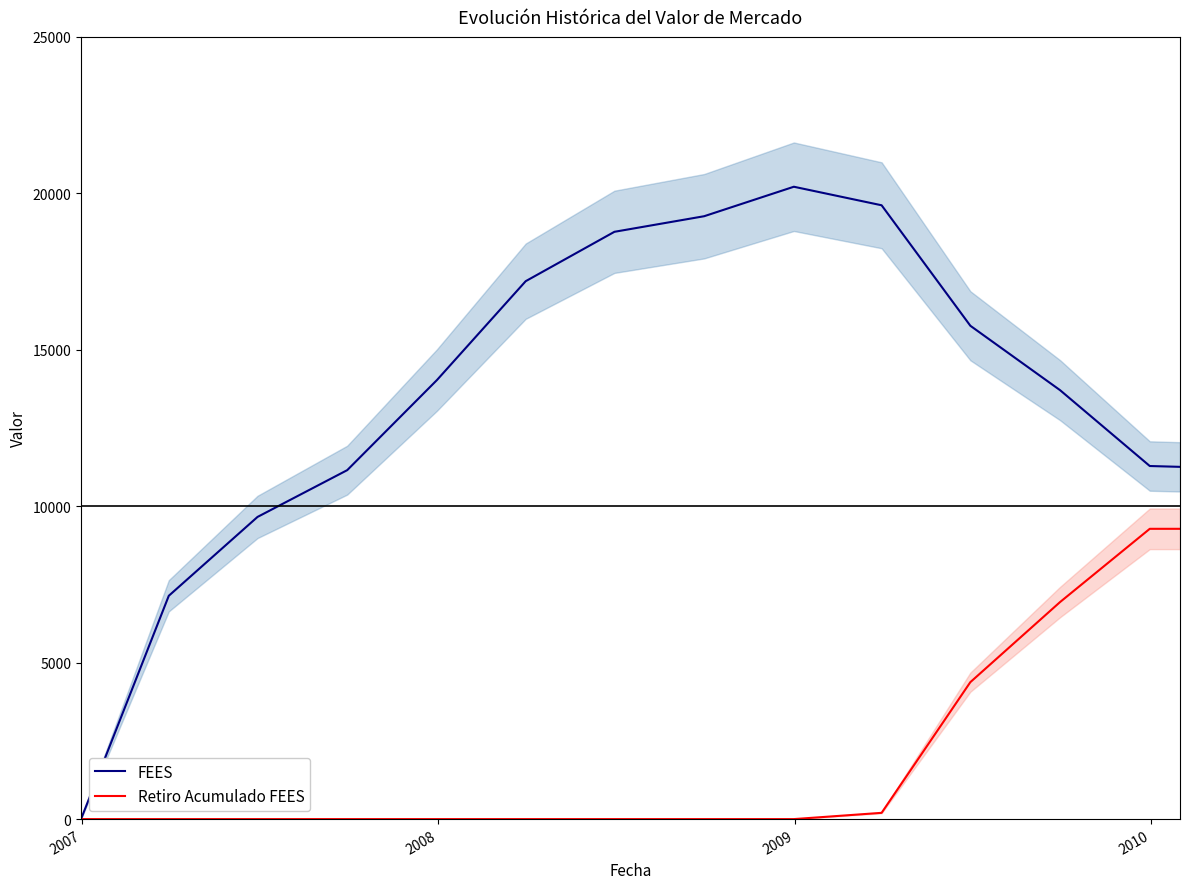

What is the maximum value for FEES?

20210.7